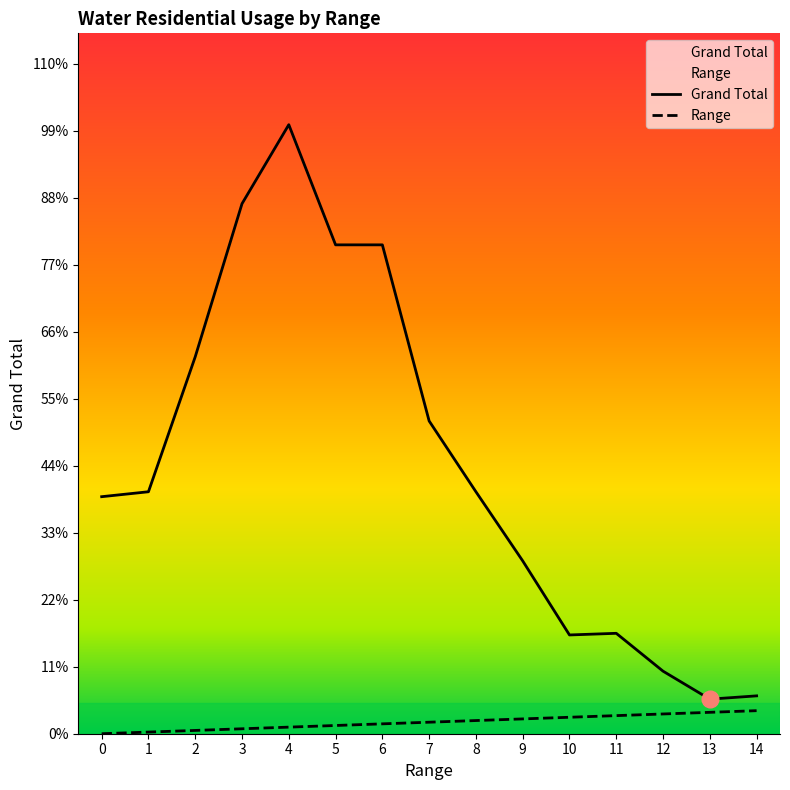

True or false: Grand Total and Range cross at least once.

False